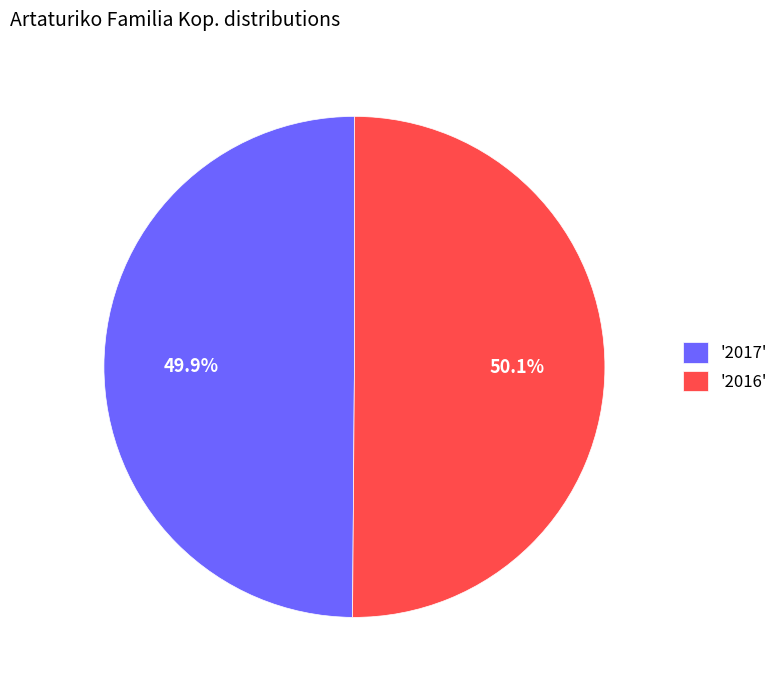

What is the total percentage of '2017' and '2016'?

100.0%